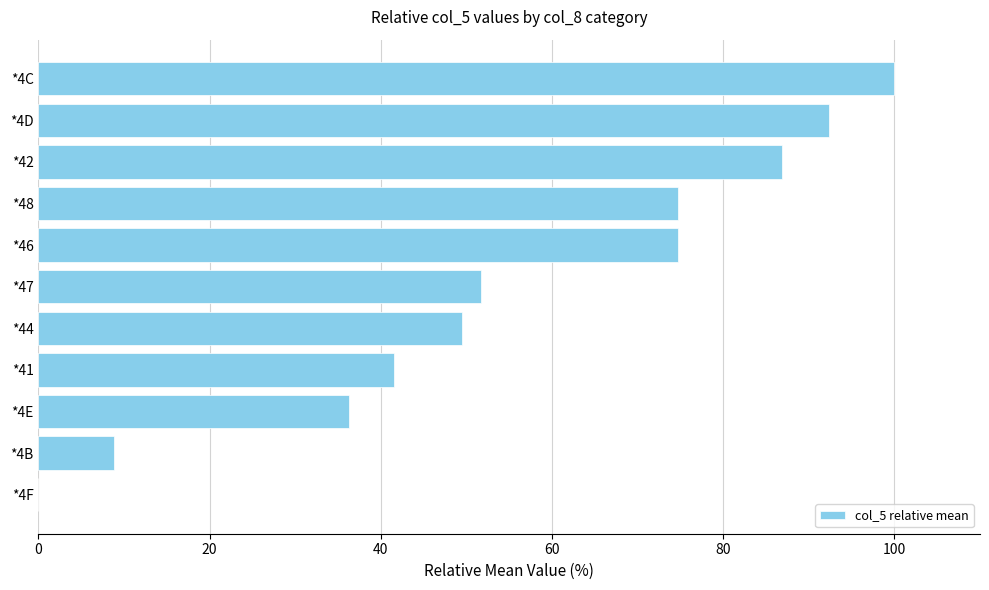

Reading top to bottom, extract all data points from this chart.

*4C=100.0	*4D=92.3	*42=86.8	*48=74.7	*46=74.7	*47=51.6	*44=49.5	*41=41.6	*4E=36.3	*4B=8.8	*4F=0.0